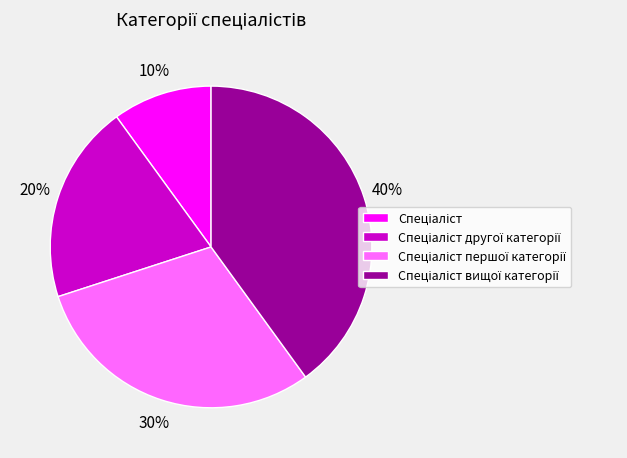

To the nearest percent, what is the average slice percentage?

25%